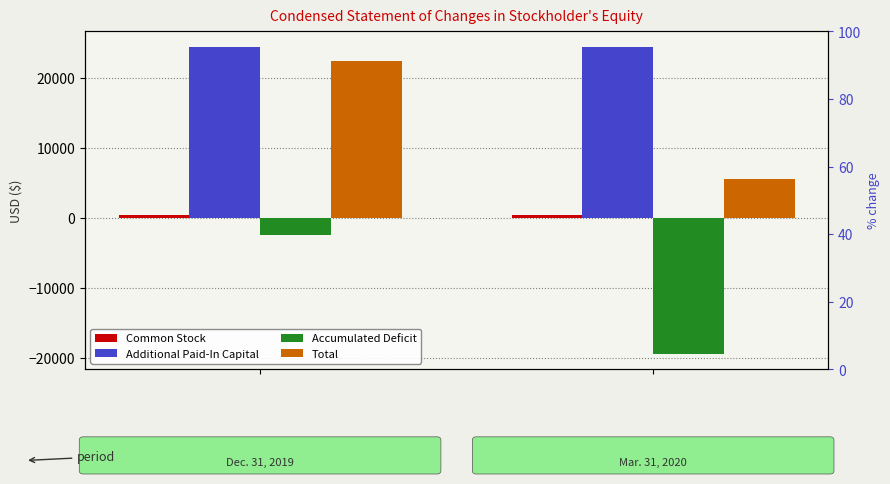

The value of Common Stock at 0 is 850. True or false?

False